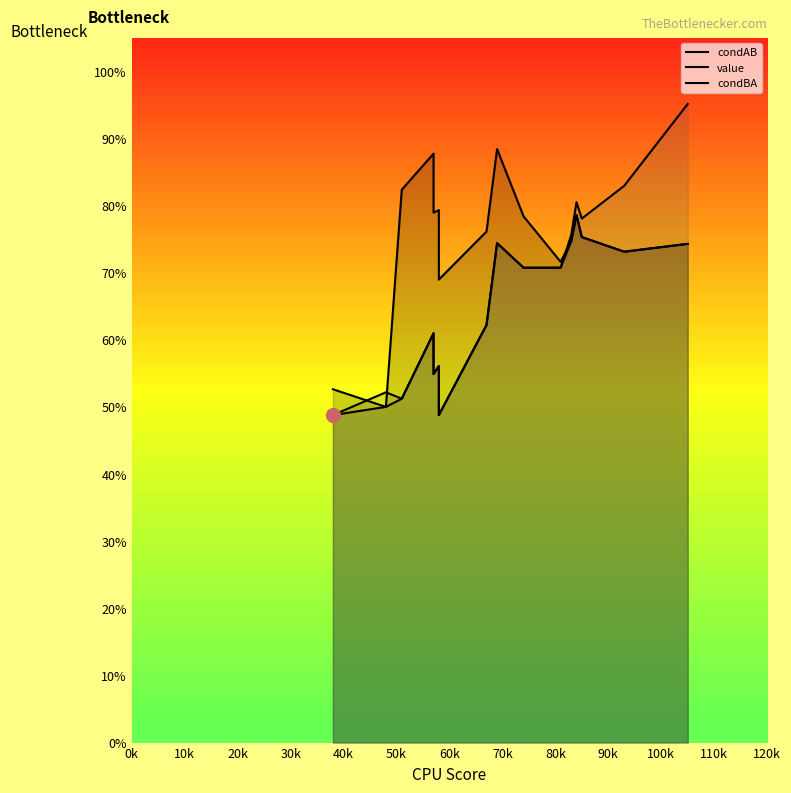

How many intersections are there between condAB and condBA?

3